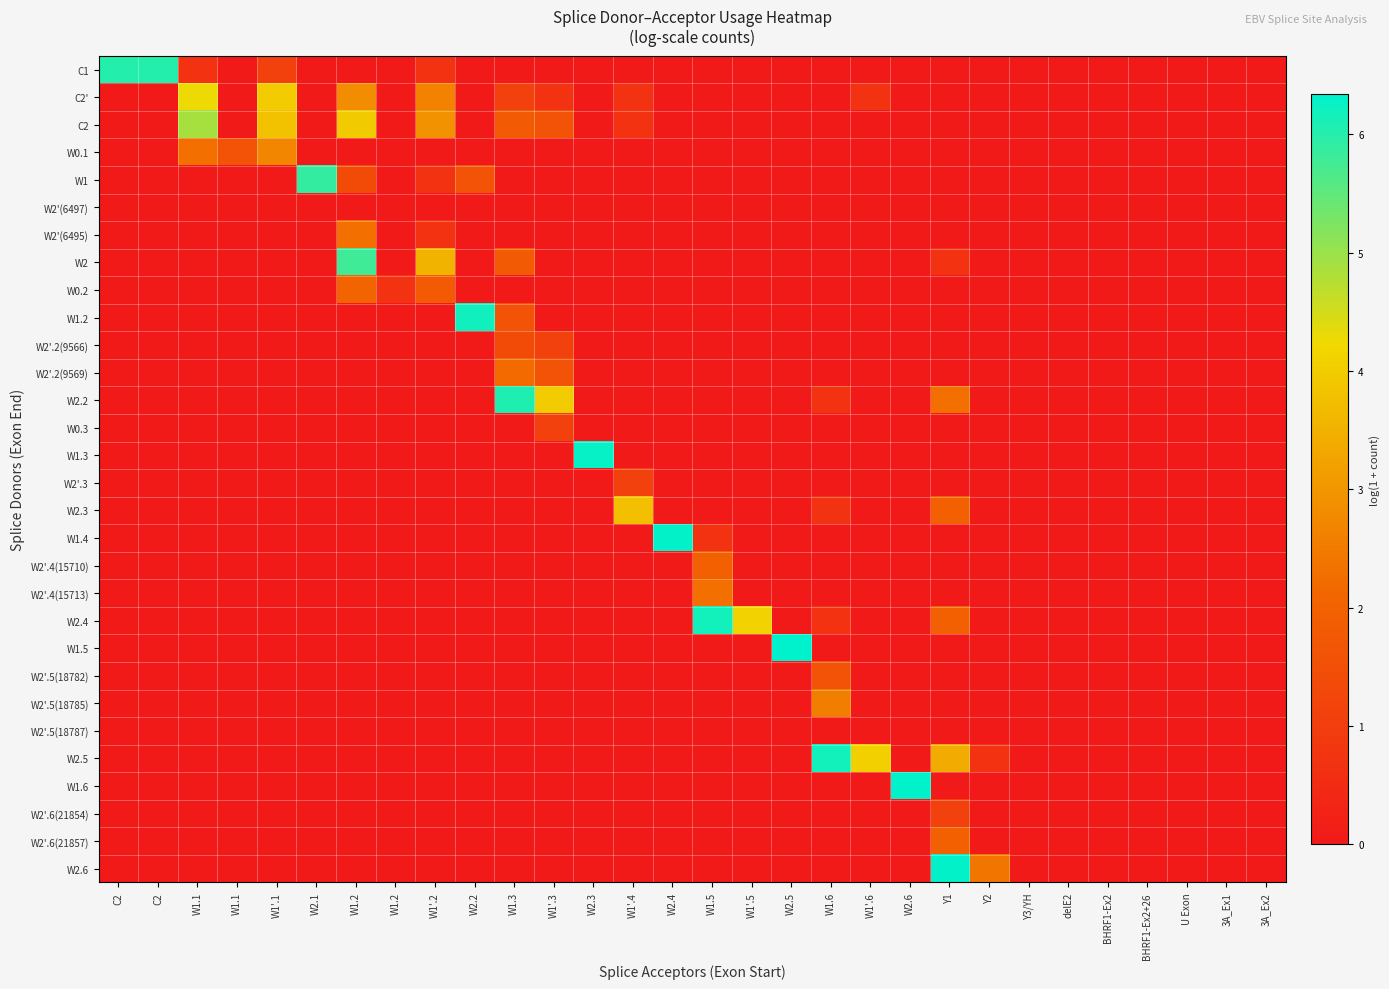

What is the total value across all series at W1'.5?

4.1